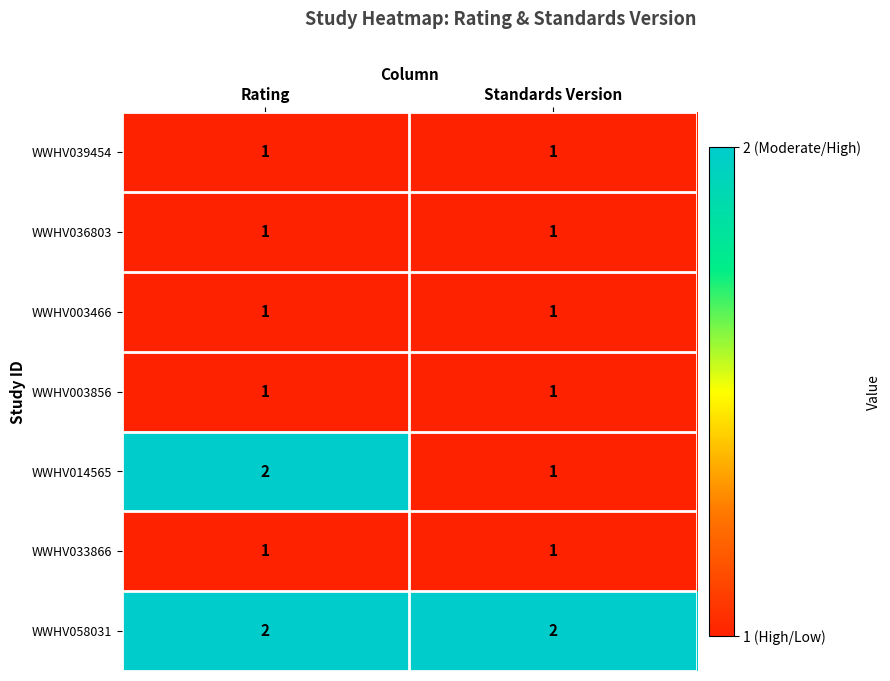

What is the maximum value shown in the chart?

2